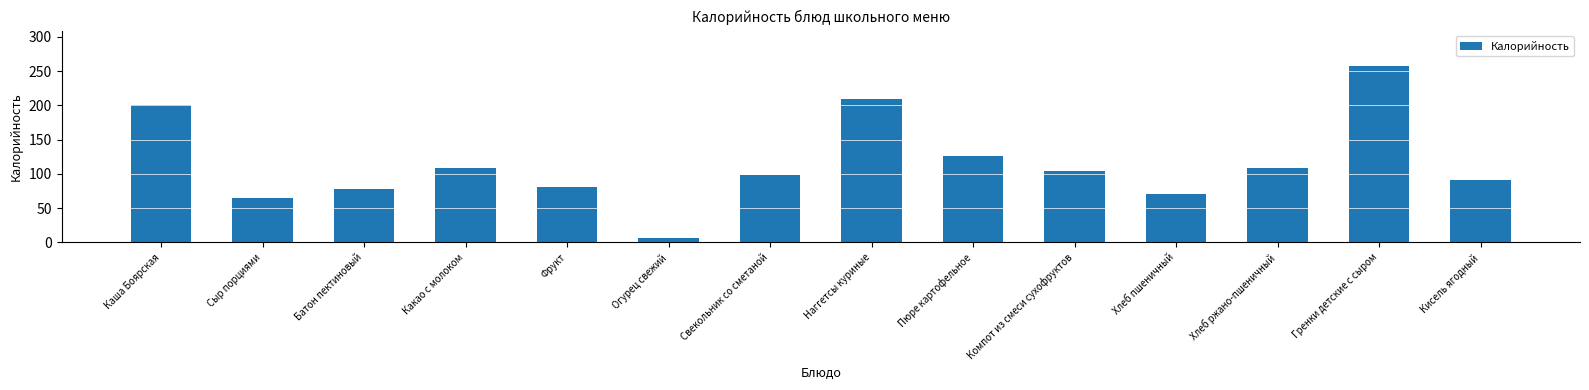

The value at Свекольник со сметаной is 99.0. True or false?

True